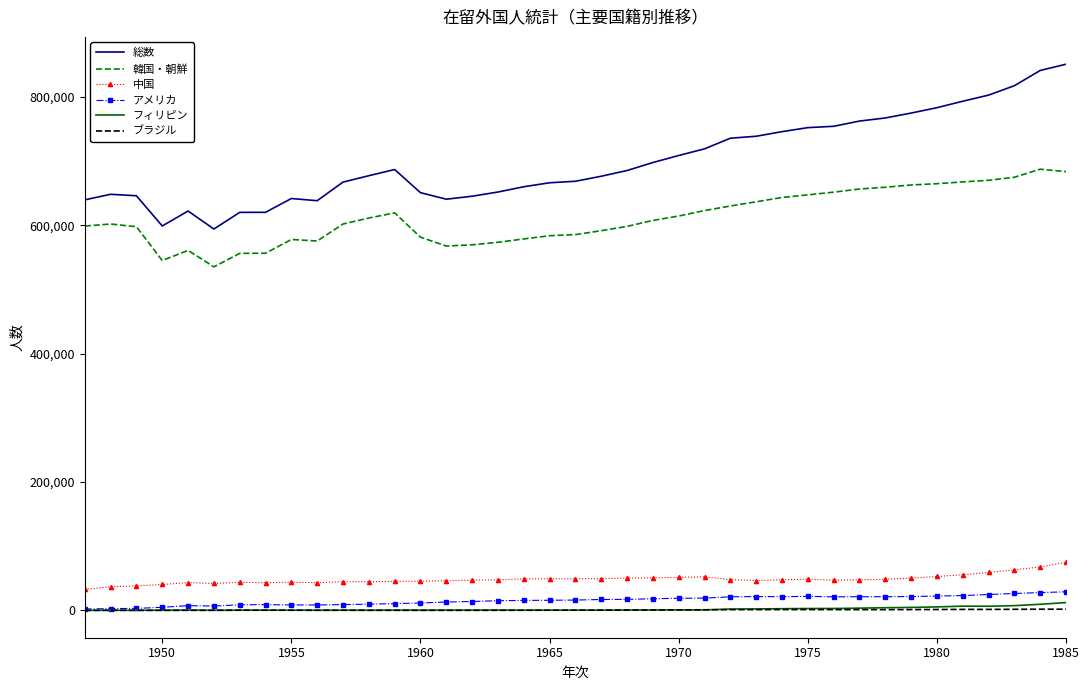

Which series has the largest total across all categories?

総数